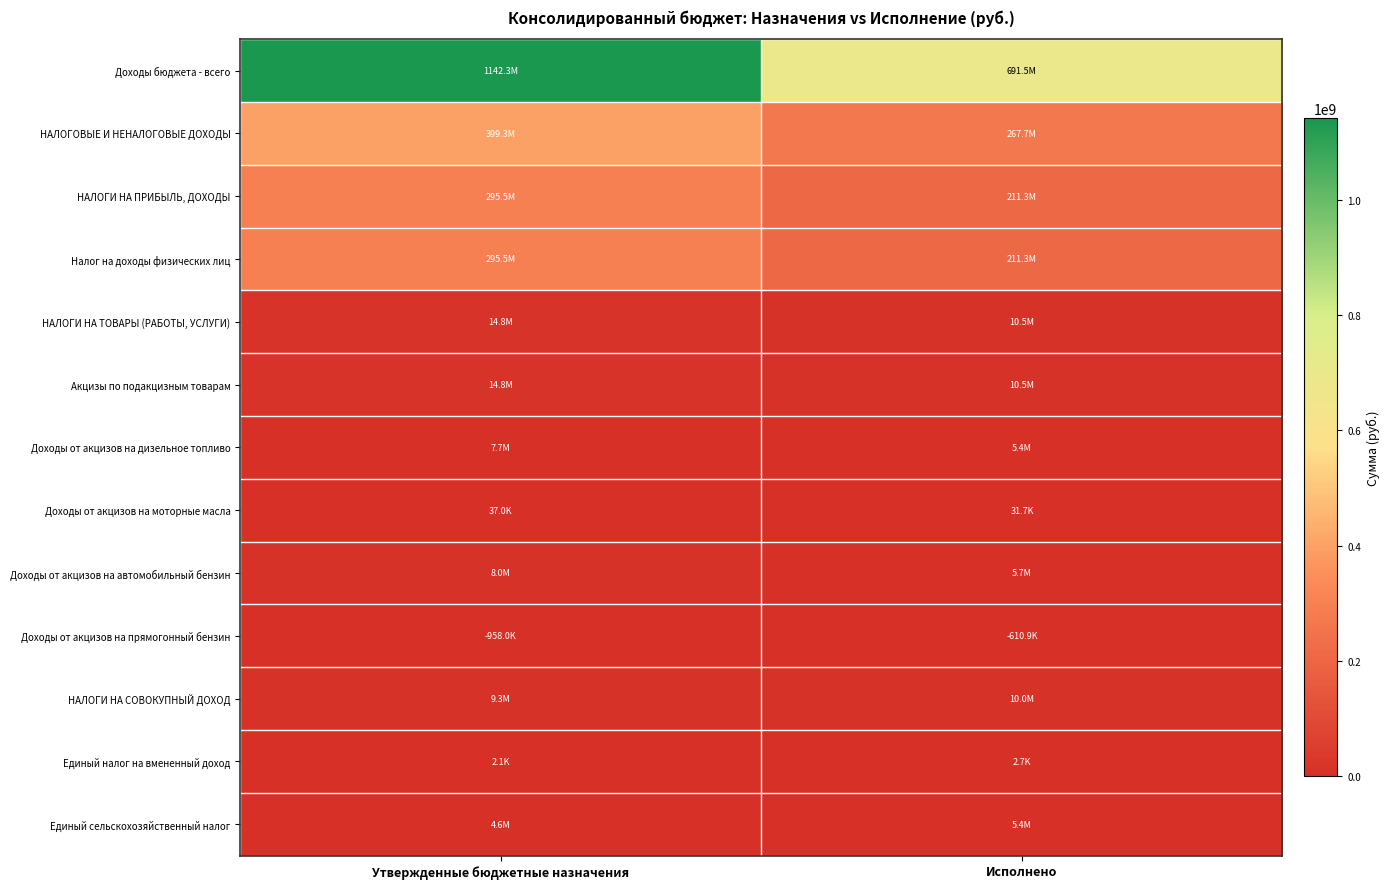

What is the maximum value shown in the chart?

1142332223.9